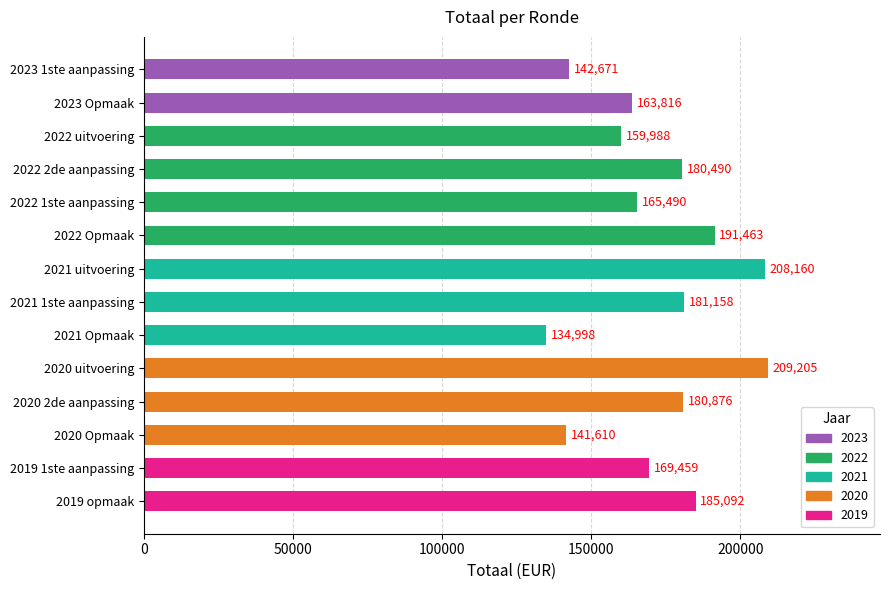

Are the bars grouped side by side (vs. stacked)?

No